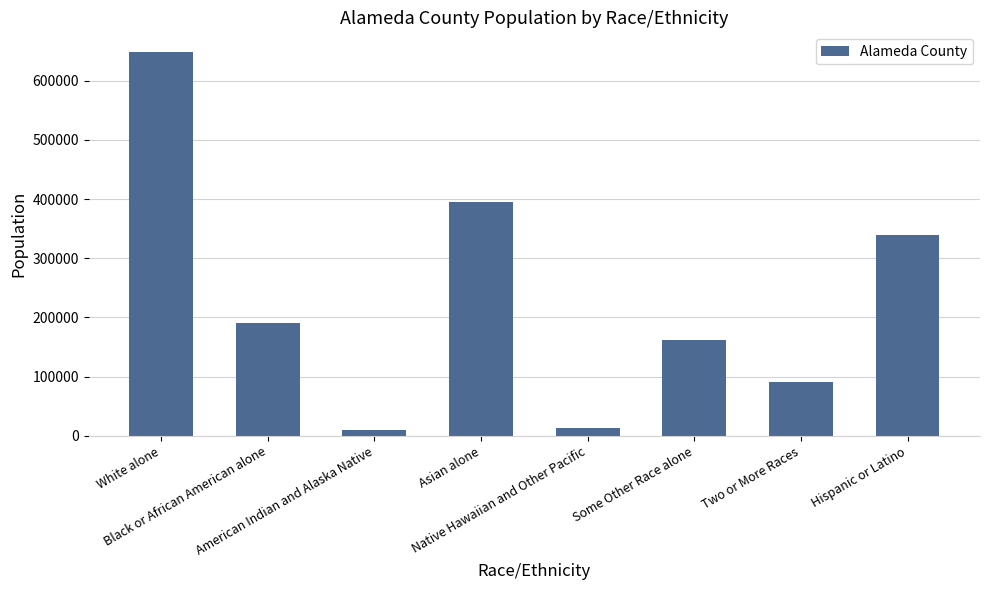

What is the average value?

231270